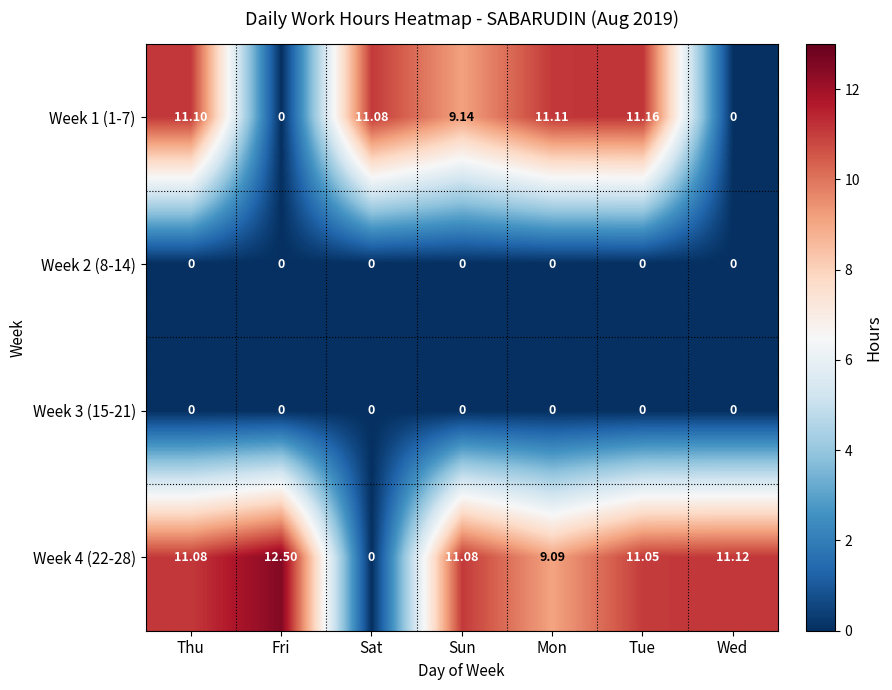

At which label does Week 4 (22-28) reach its minimum?

Sat